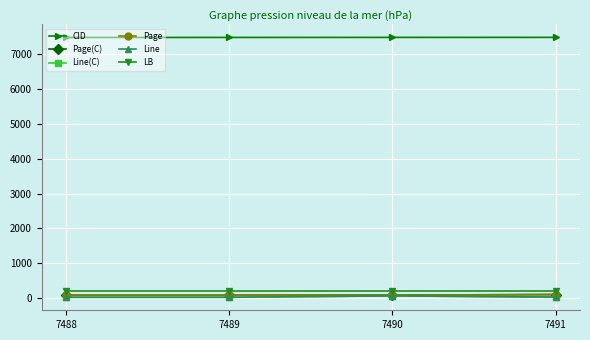

At how many categories does at least one series exceed 3216?

4